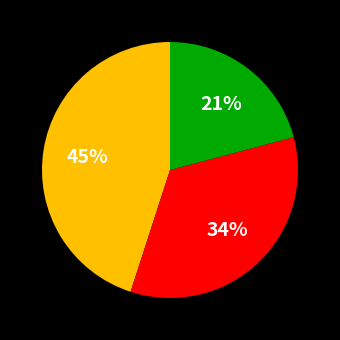

Is there a majority slice in this chart?

No